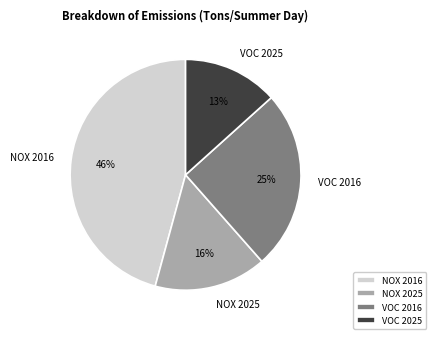

To the nearest percent, what is the combined percentage of NOX 2025 and NOX 2016?

62%